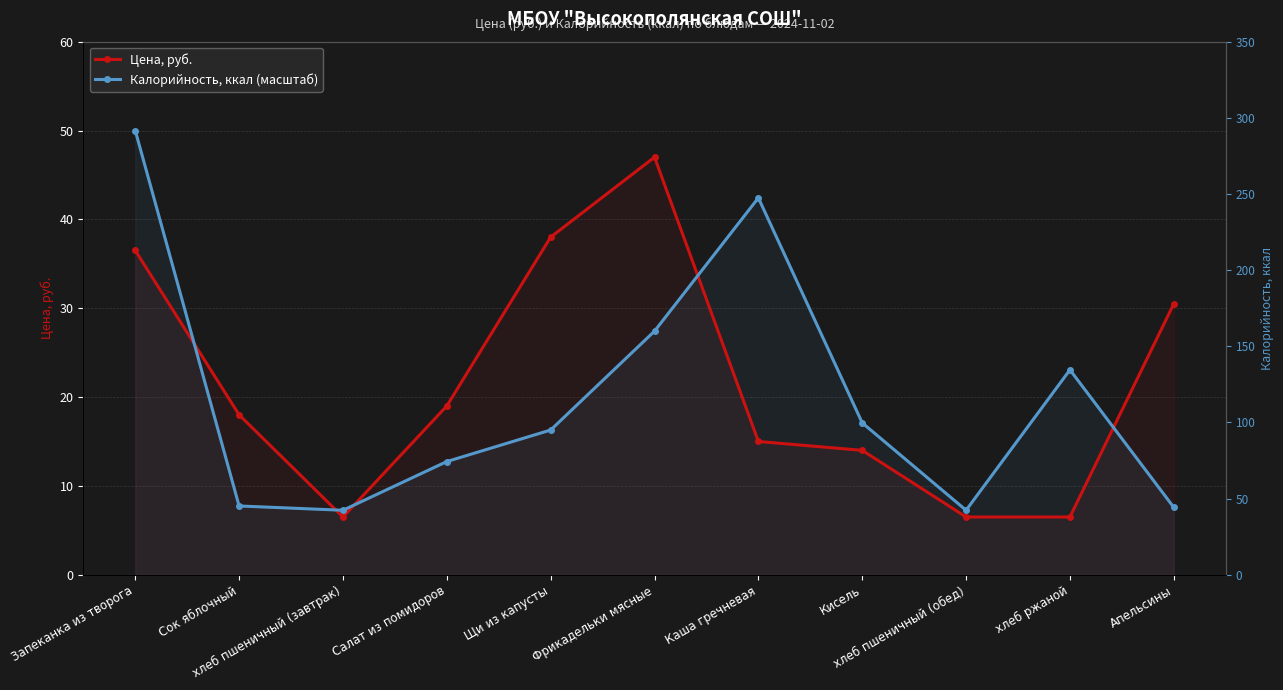

Reading left to right, extract all data points from this chart.

Цена, руб.: Запеканка из творога=36.5	Сок яблочный=18.0	хлеб пшеничный (завтрак)=6.5	Салат из помидоров=19.0	Щи из капусты=38.0	Фрикадельки мясные=47.0	Каша гречневая=15.0	Кисель=14.0	хлеб пшеничный (обед)=6.5	хлеб ржаной=6.5	Апельсины=30.5
Калорийность, ккал (масштаб): Запеканка из творога=50.0	Сок яблочный=7.7	хлеб пшеничный (завтрак)=7.3	Салат из помидоров=12.7	Щи из капусты=16.3	Фрикадельки мясные=27.4	Каша гречневая=42.4	Кисель=17.1	хлеб пшеничный (обед)=7.3	хлеб ржаной=23.1	Апельсины=7.6